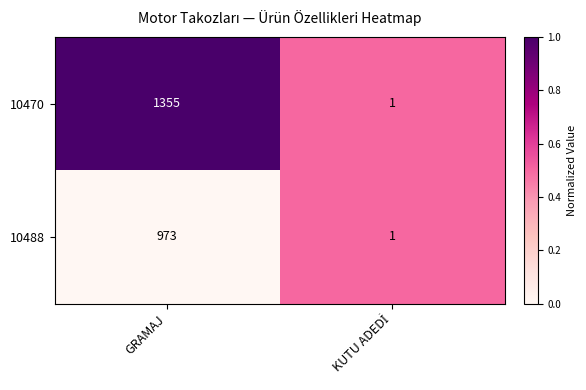

Rank the series at GRAMAJ from lowest to highest value.

10488, 10470